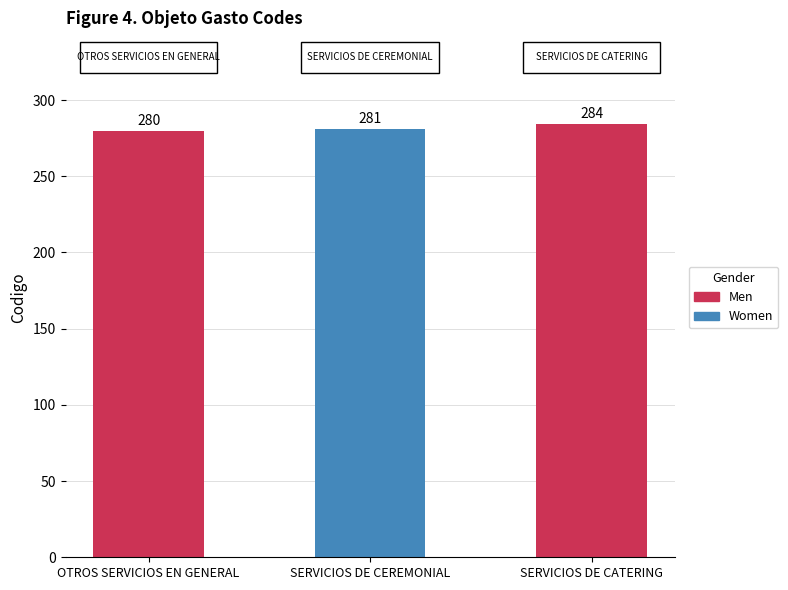

How many values are below 281?

1